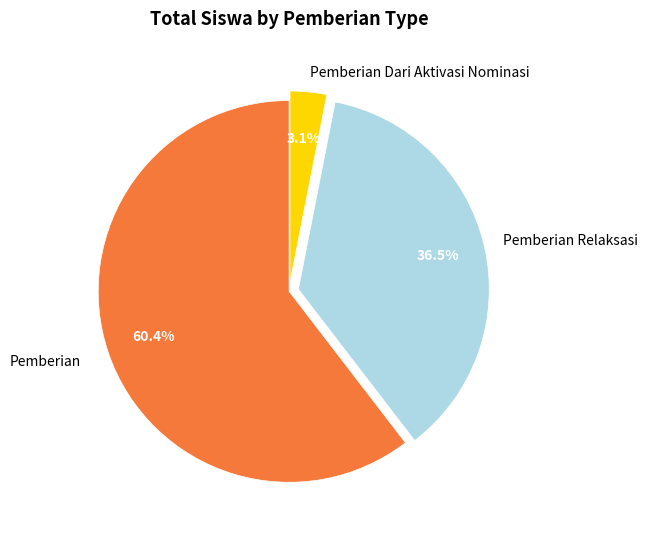

Does any single category account for the majority?

Yes